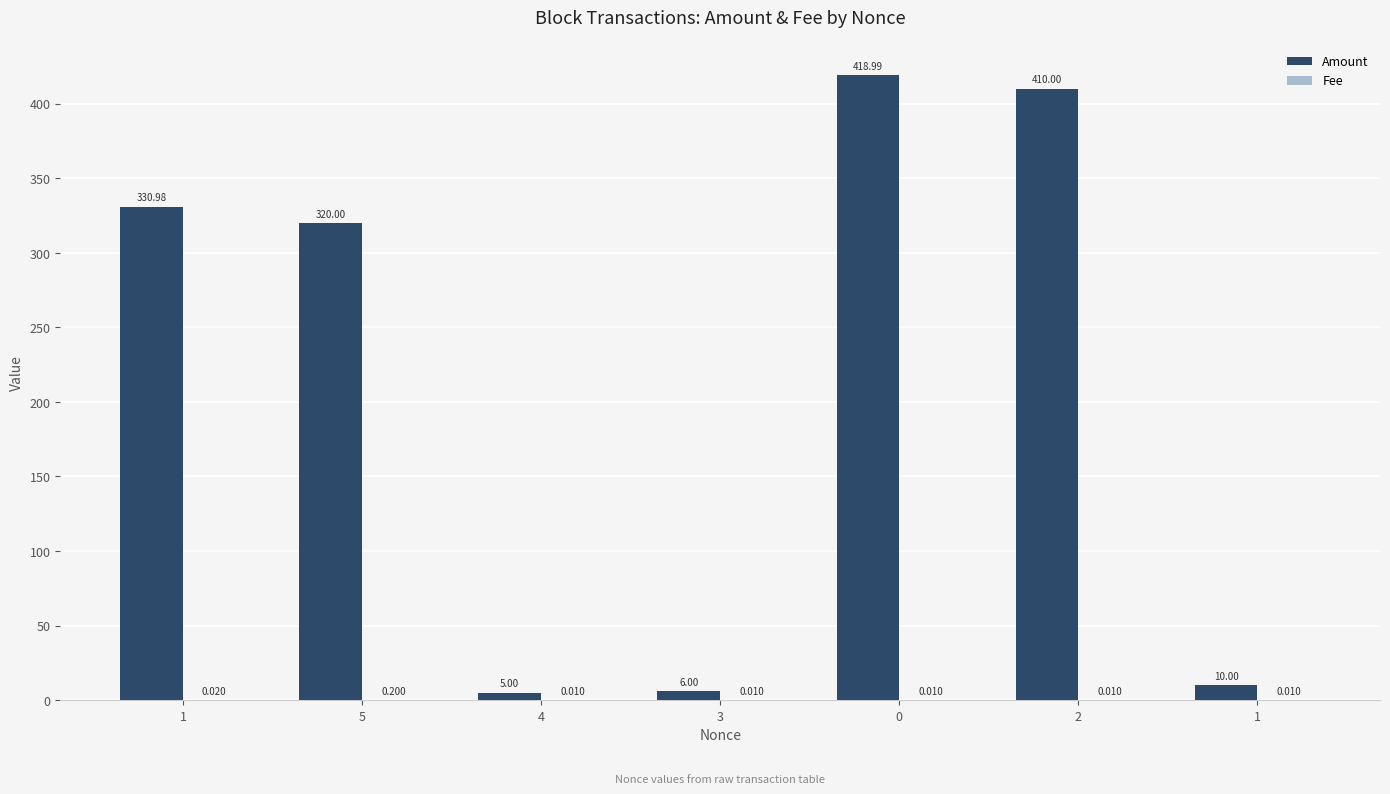

Are the bars grouped side by side (vs. stacked)?

Yes